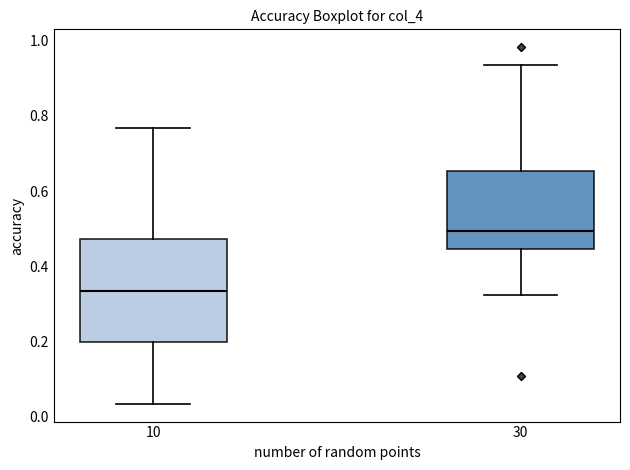

Reading left to right, transcribe this box plot: for each box, give where its median line is, the range the box spans, and where its two whiskers end, as read against the y-axis. The values are not printed on the chart, so give them approximately, as read against the axis.

10: median 0.34, box 0.20 to 0.48, whiskers 0.04 to 0.76
30: median 0.50, box 0.44 to 0.66, whiskers 0.32 to 0.94